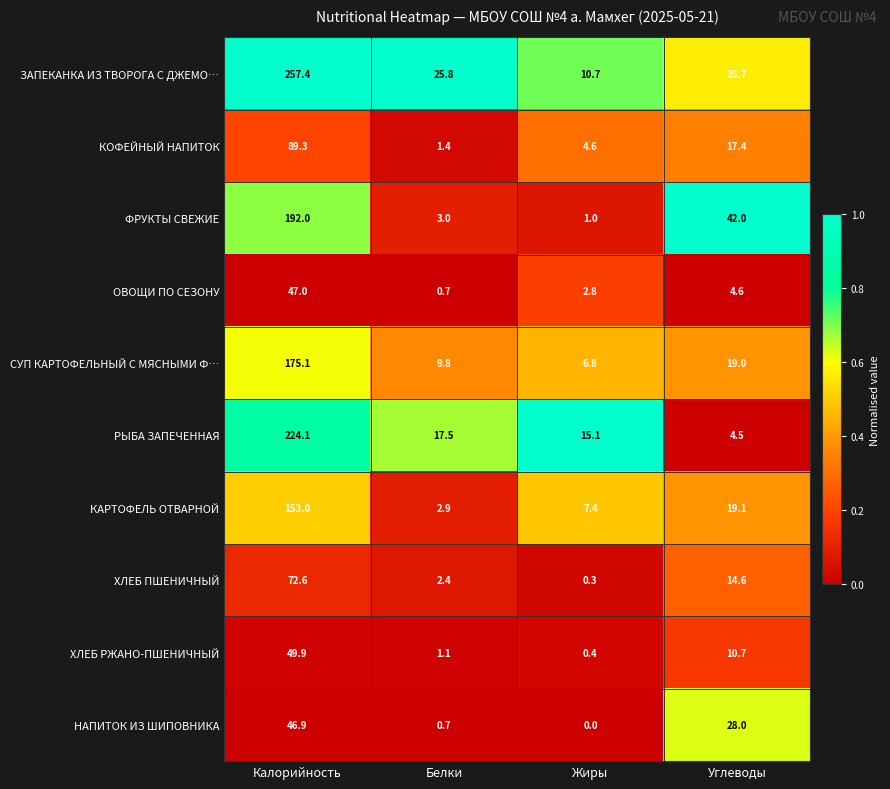

What is the greatest value displayed?

257.4